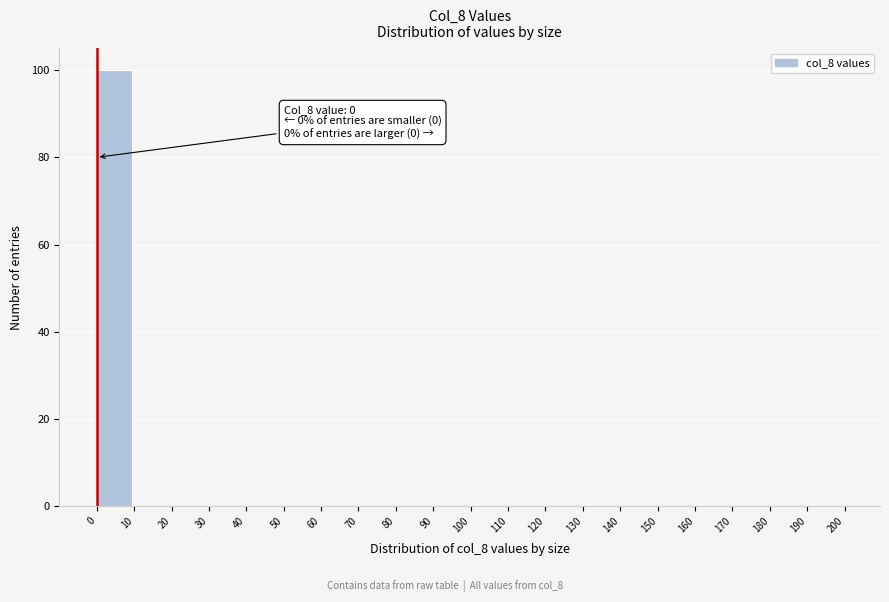

Over which range of the x-axis is the bar tallest?

0 to 10